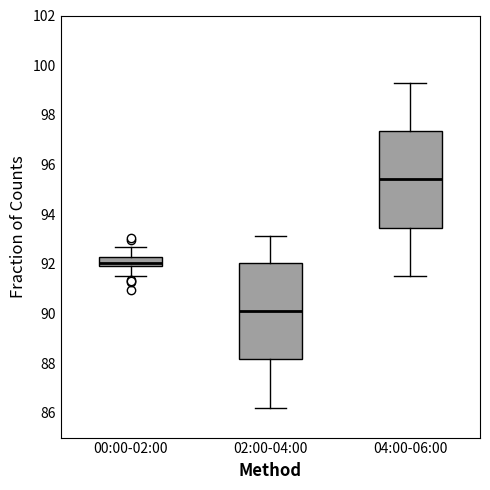

Where is the upper edge of the box for 04:00-06:00 on the y-axis? The values are not printed on the chart, so give them approximately, as read against the axis.

97.4